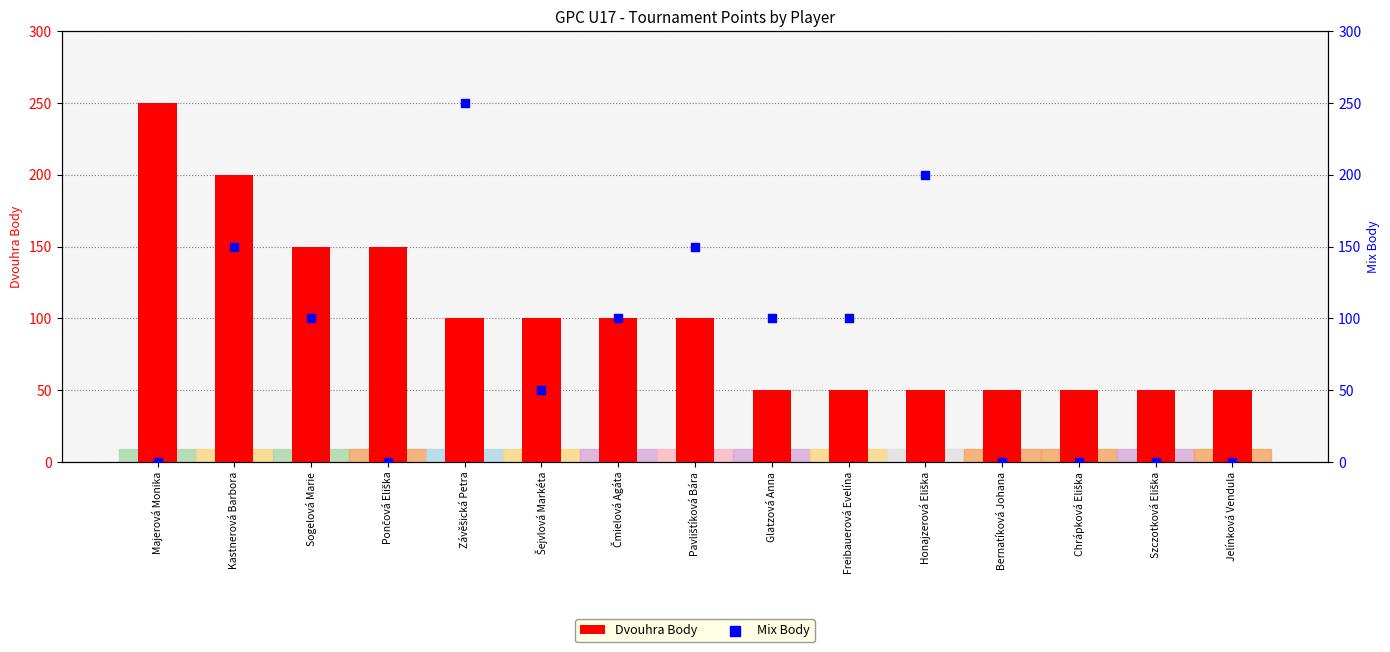

Which series has the widest spread of Y values?

Mix Body